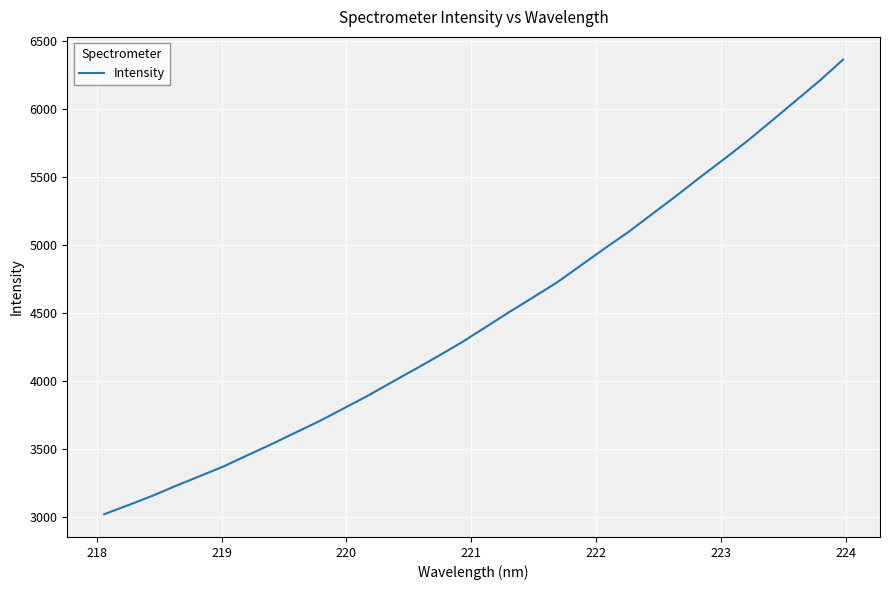

What is the minimum value shown in the chart?

3020.0